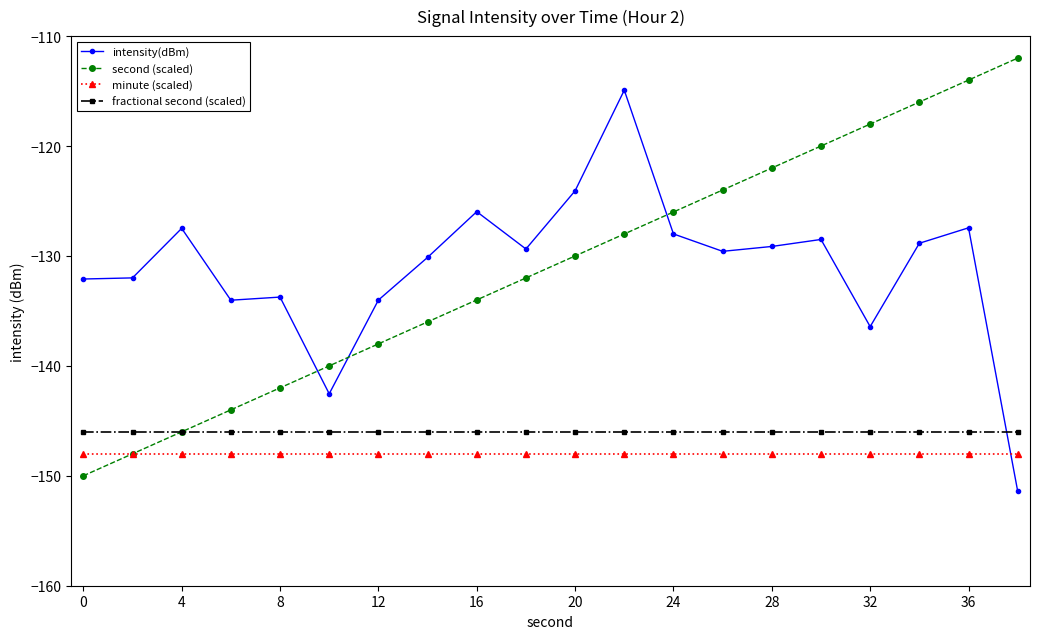

What is the value of the fractional second (scaled) point at the 4th from the left?

-146.0